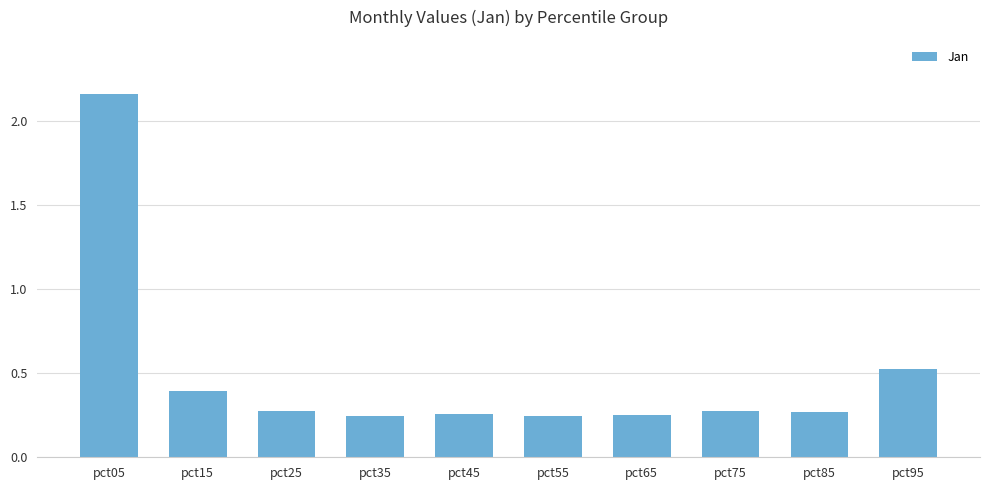

Does the chart contain stacked bars?

No